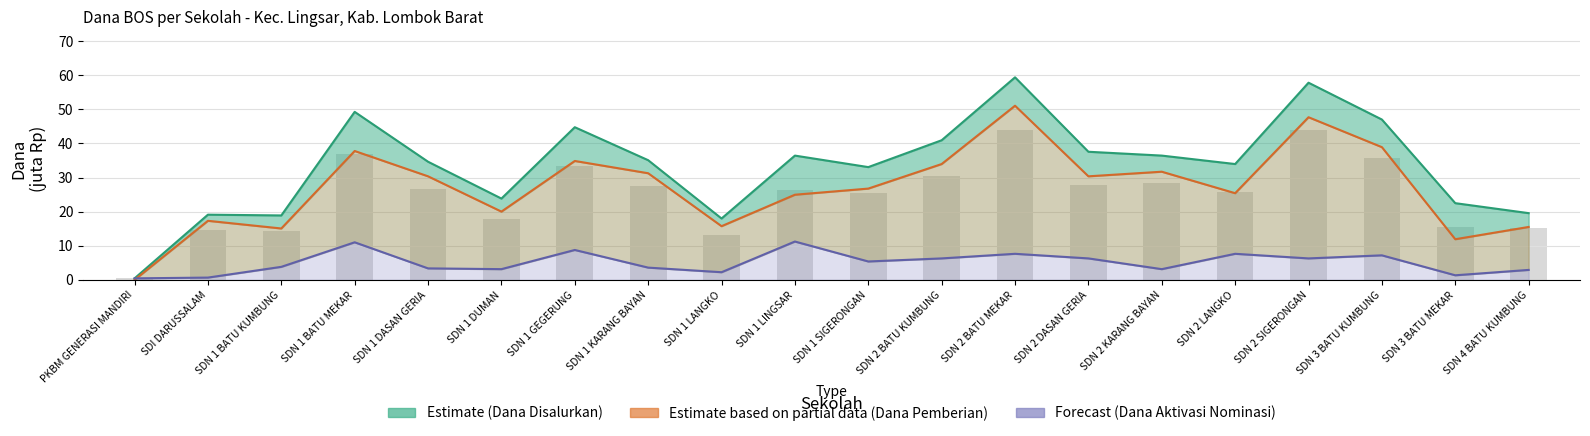

What is the average value of the Forecast (Dana Aktivasi Nominasi) series?

5.1